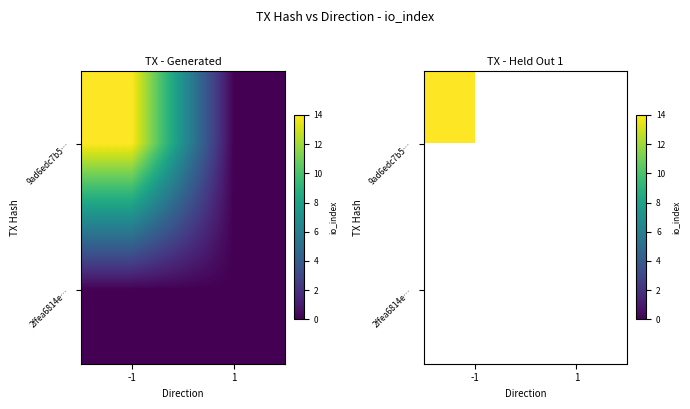

At how many categories does at least one series exceed 12?

1